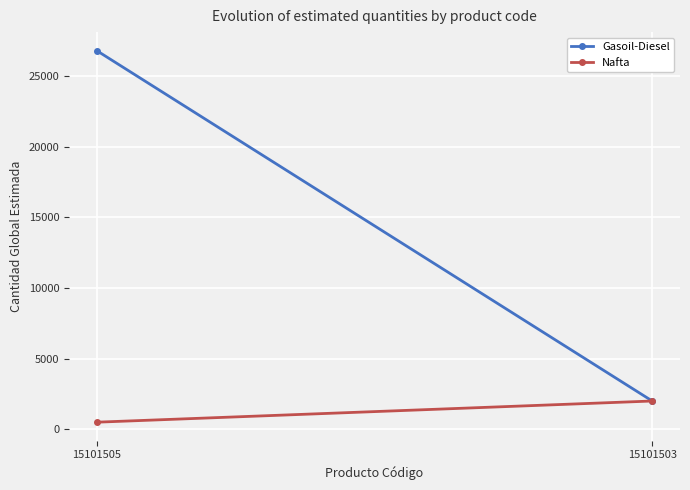

Reading left to right, extract all data points from this chart.

Gasoil-Diesel: 15101505=26805	15101503=2000
Nafta: 15101505=500	15101503=2000